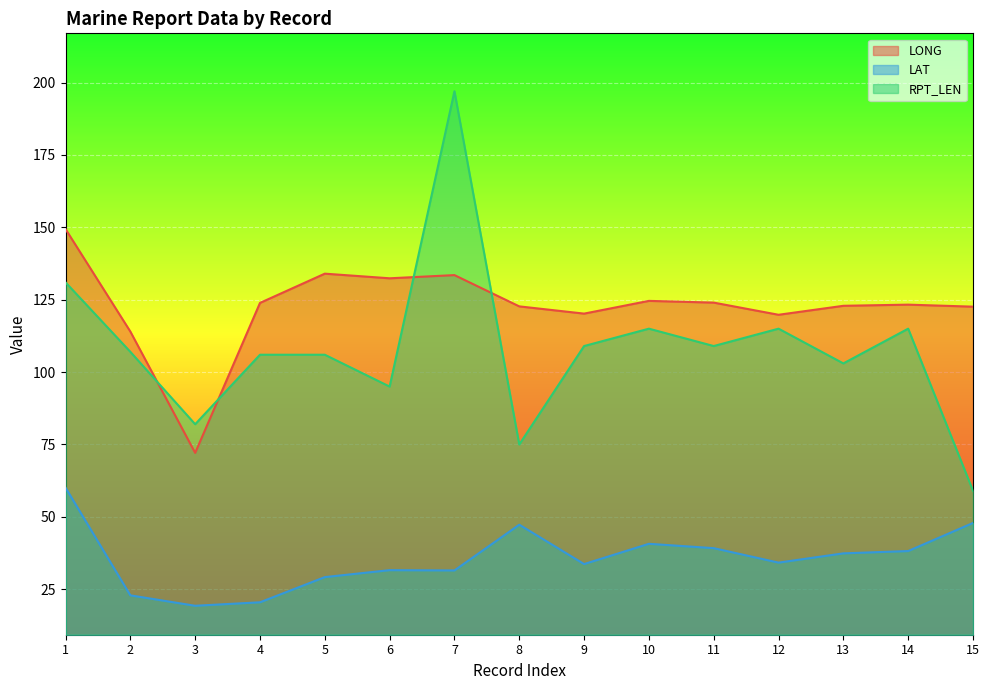

What is the lowest value of the LONG series?

72.1